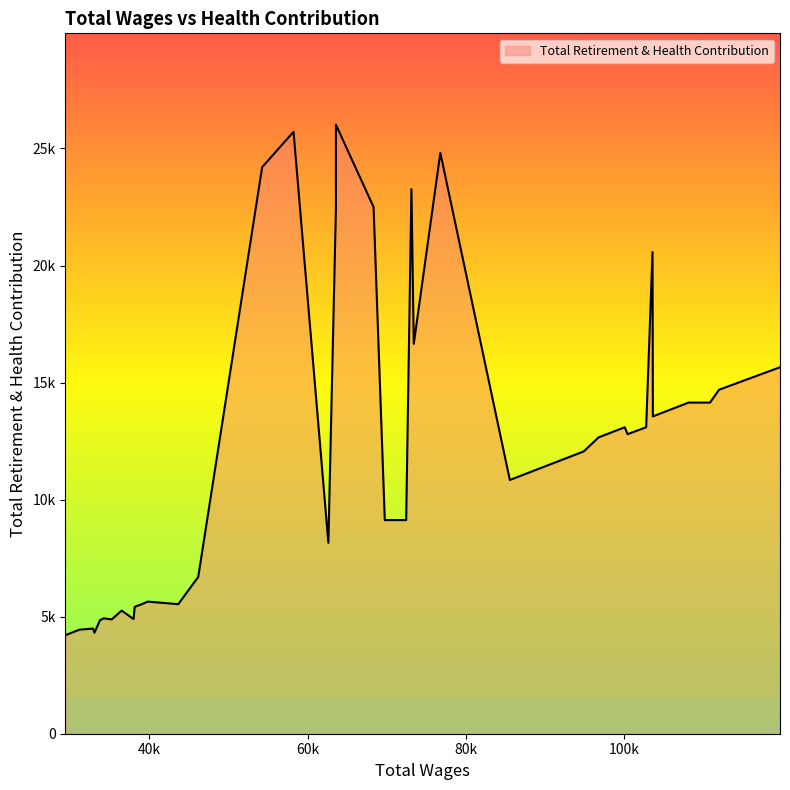

Is it true that the value at 108111.0 is 5356?

False